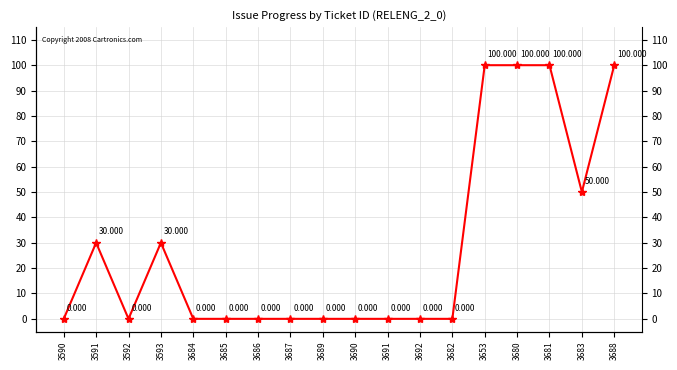

What is the approximate value at 3681, to the nearest 50?

100